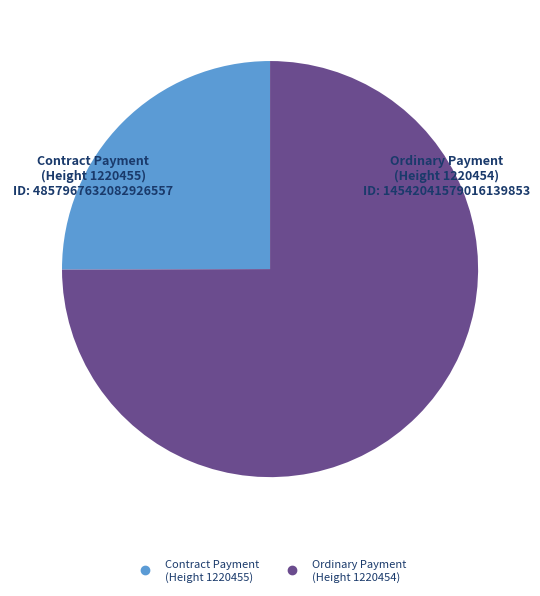

Is the sum of Ordinary Payment (Height 1220454) and Contract Payment (Height 1220455) greater than half?

Yes